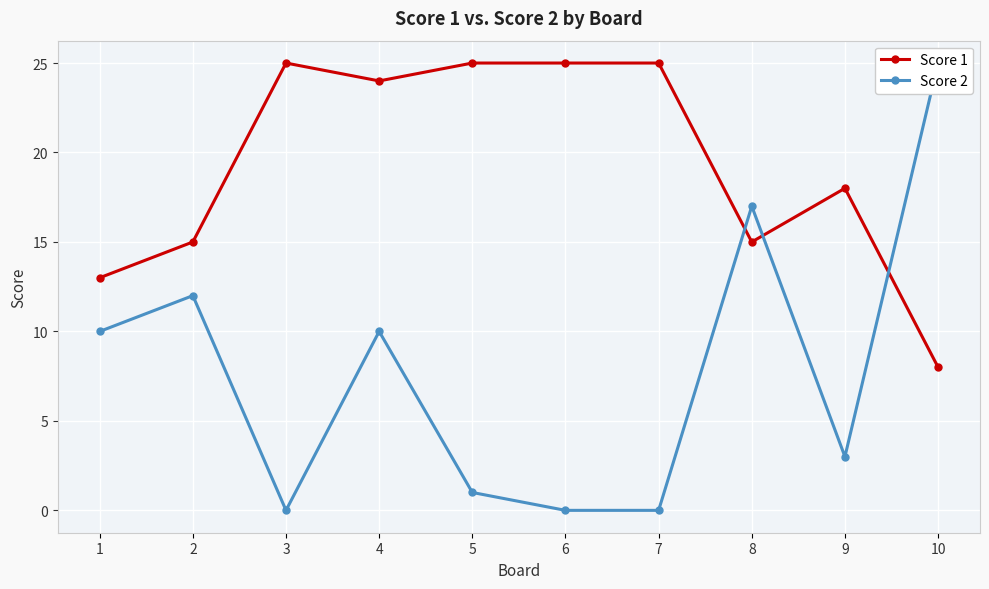

What is the sum of the Score 1 values at 2 and 7?

40